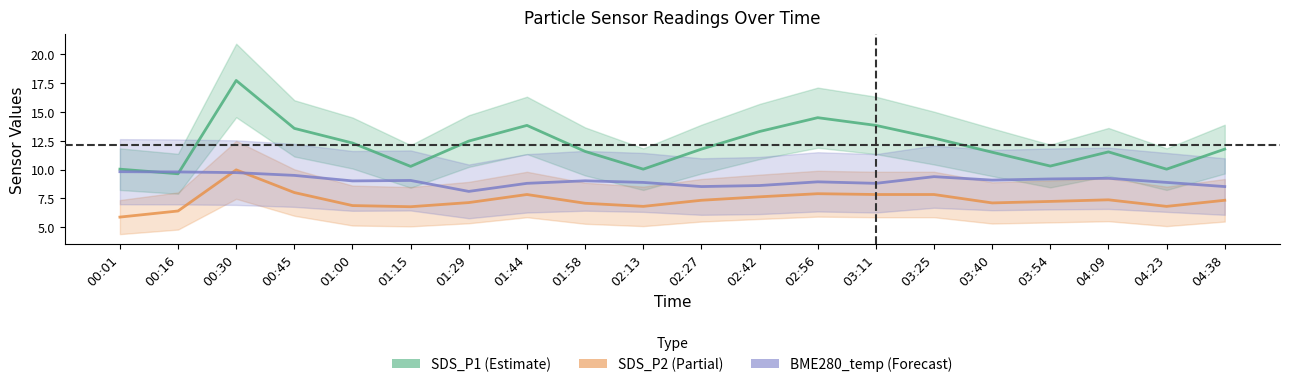

Count the number of categories in the chart.

20